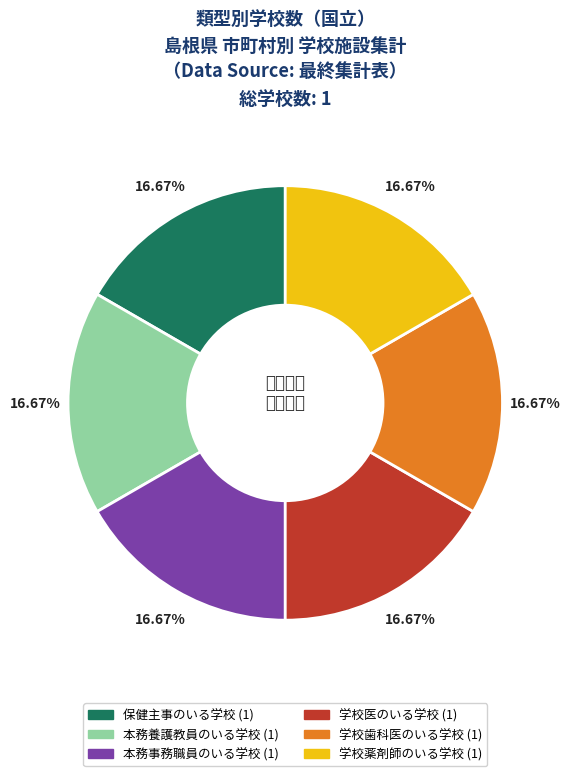

Is there any slice that represents more than half of the pie?

No